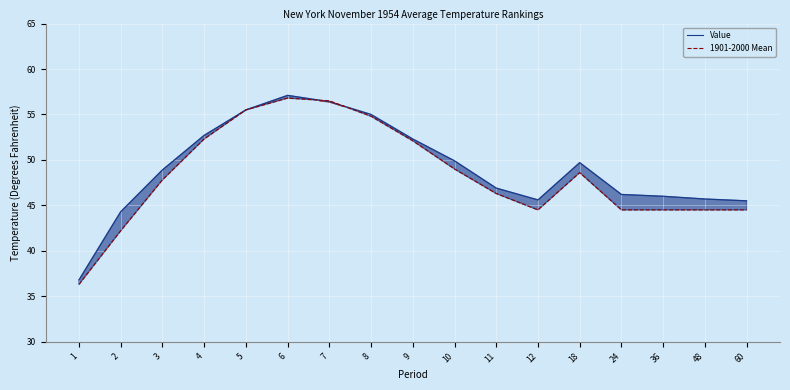

At which category does Value reach its first local valley?

12